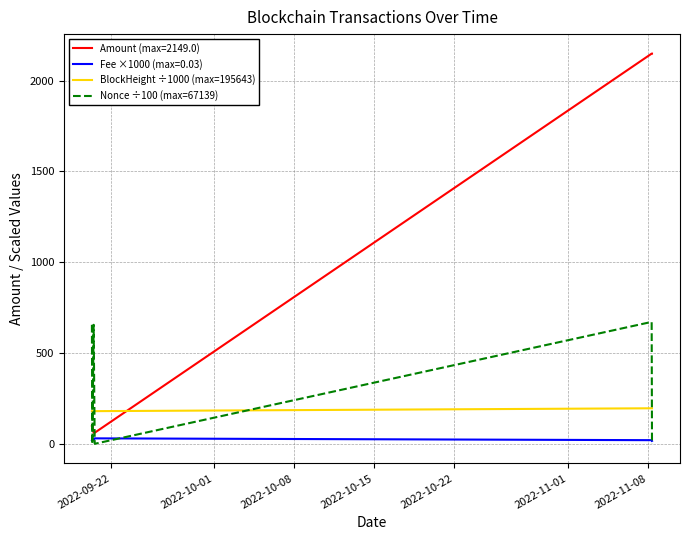

True or false: Nonce ÷100 (max=67139) and Amount (max=2149.0) intersect in this chart.

True